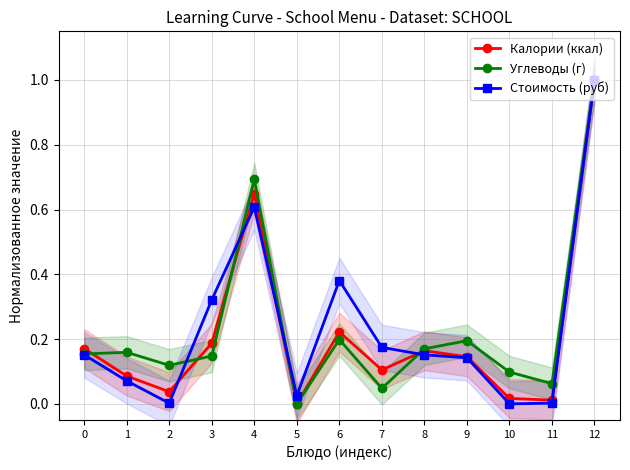

True or false: Калории (ккал) and Стоимость (руб) intersect in this chart.

True